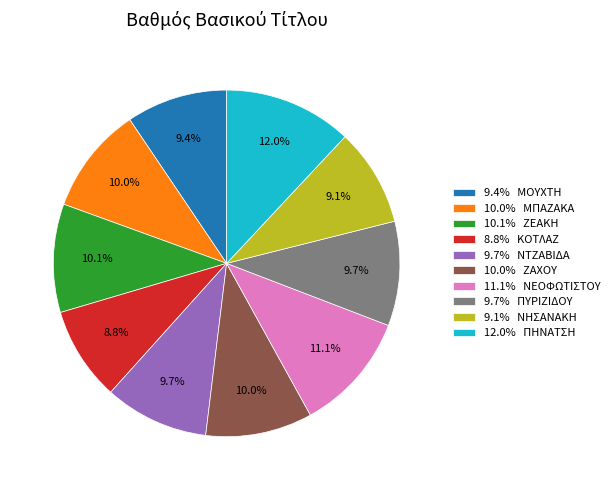

Which has a higher value, 9.4% ΜΟΥΧΤΗ or 10.0% ΖΑΧΟΥ?

10.0% ΖΑΧΟΥ